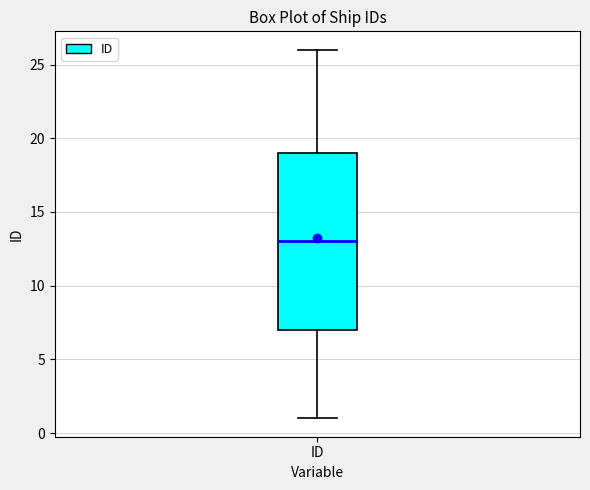

Read this box plot against the y-axis: the position of the median line, the range covered by the box, and the ends of both whiskers. The values are not printed on the chart, so give them approximately, as read against the axis.

median 13, box 7 to 19, whiskers 1 to 26